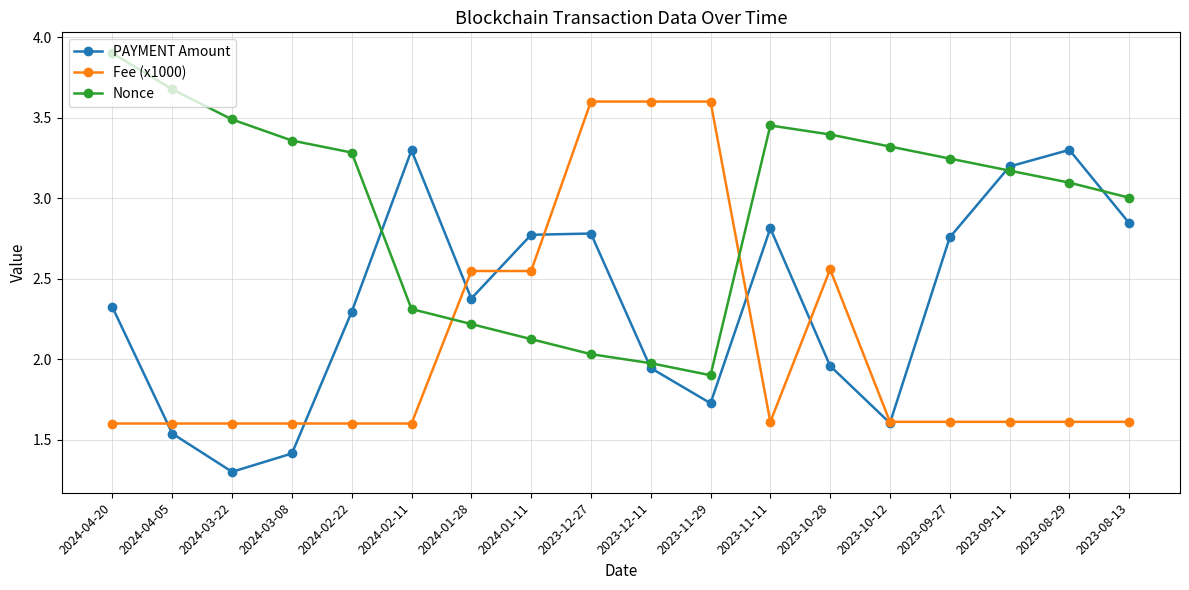

What is the average value of the Fee (x1000) series?

2.1